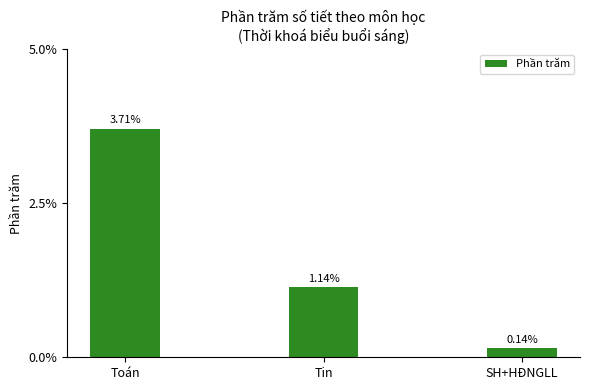

The value at Toán is 6.1. True or false?

False